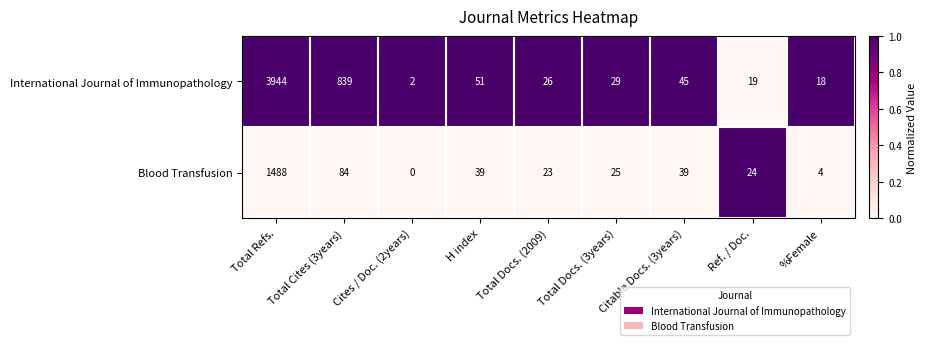

Which series has the largest total across all categories?

International Journal of Immunopathology